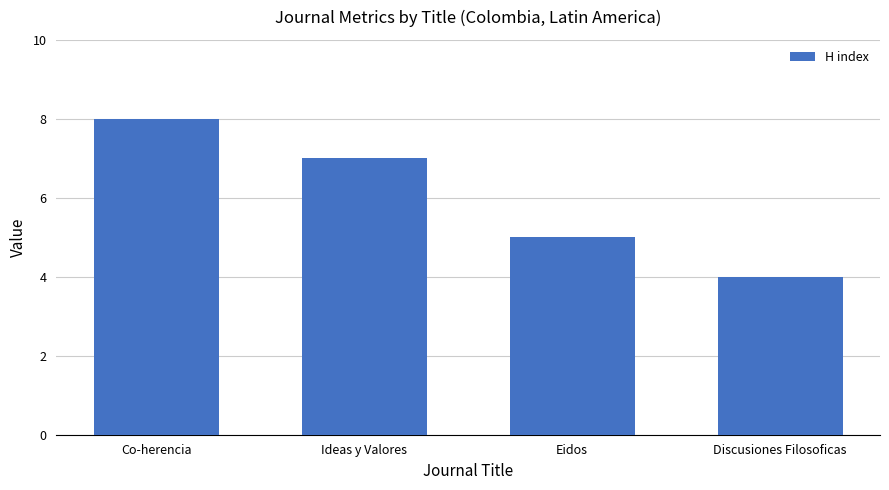

How many series are shown in this chart?

1